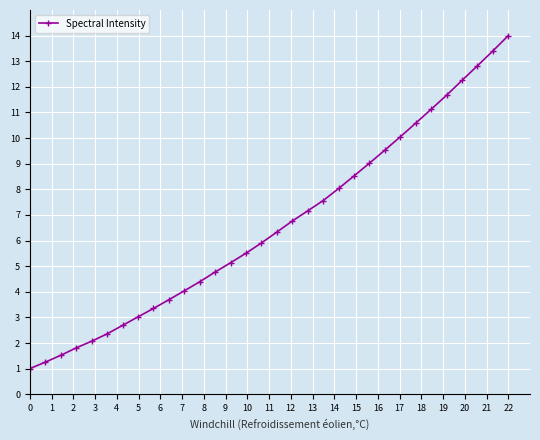

What is the value of the 8th point from the left?

3.0